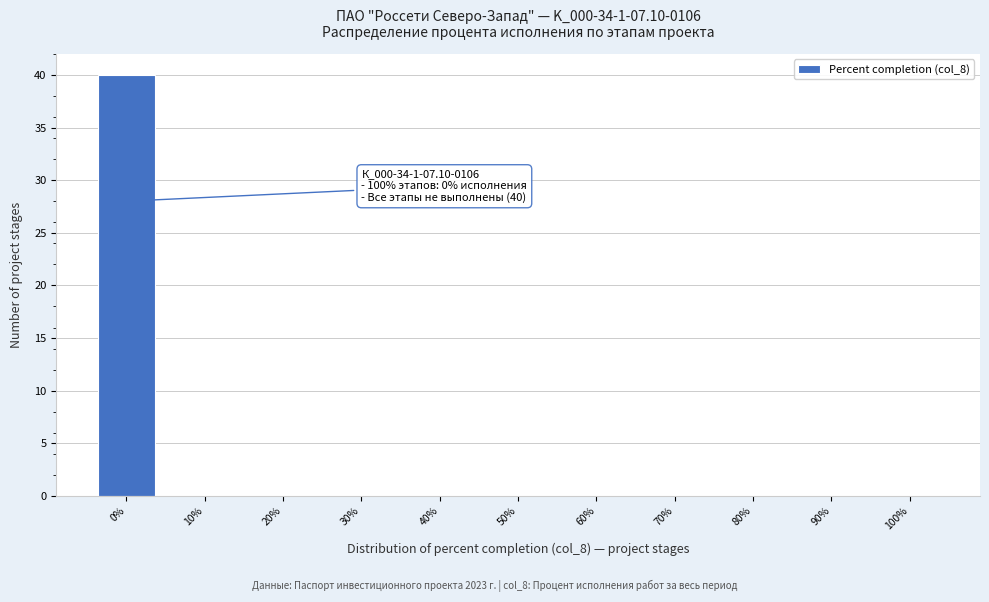

Over which range of the x-axis is the bar tallest?

-5 to 5